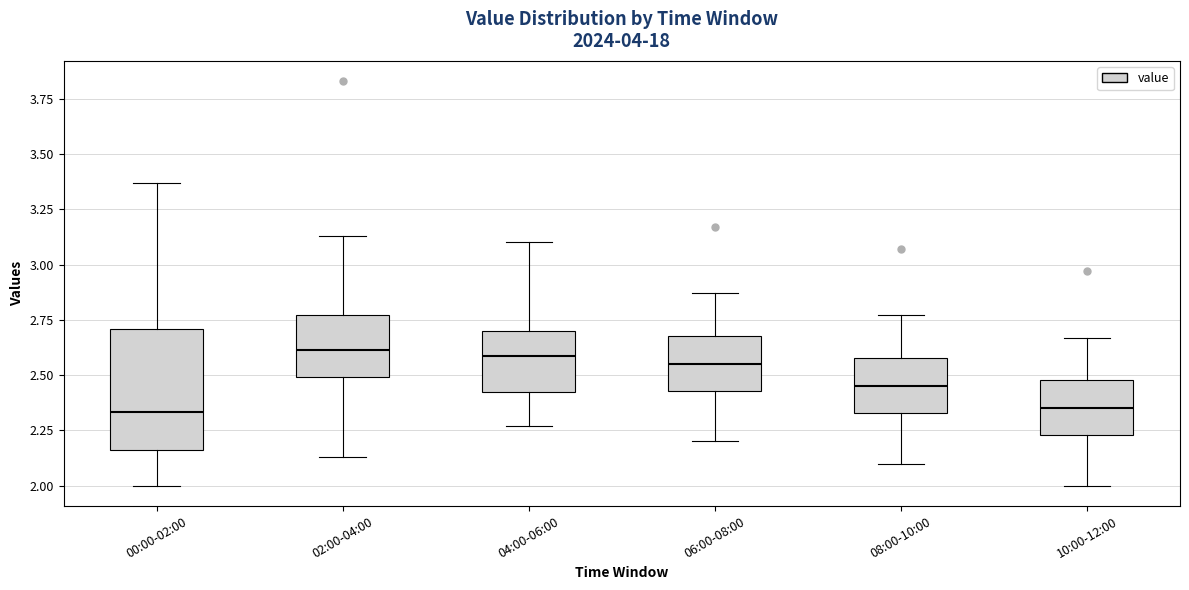

Which box is the tallest, from its lower edge to its upper edge?

00:00-02:00